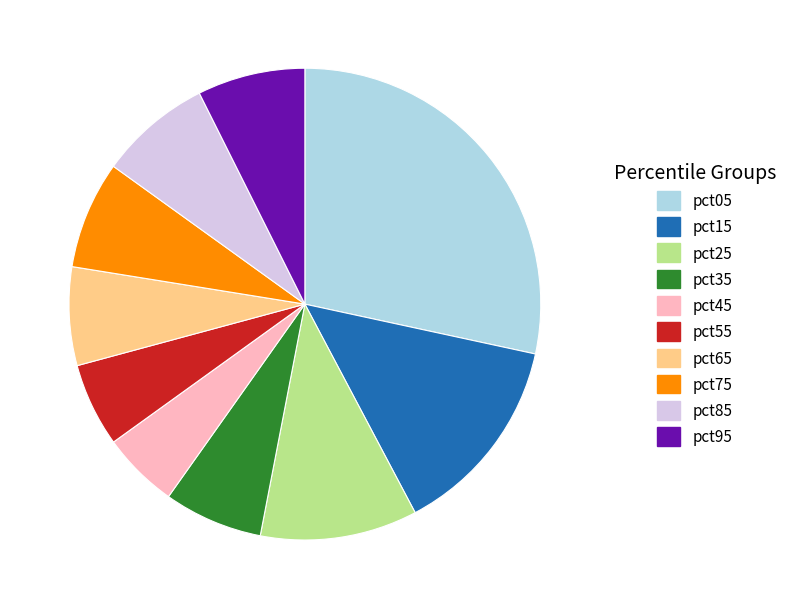

Do pct55 and pct05 together represent more than half of the pie?

No